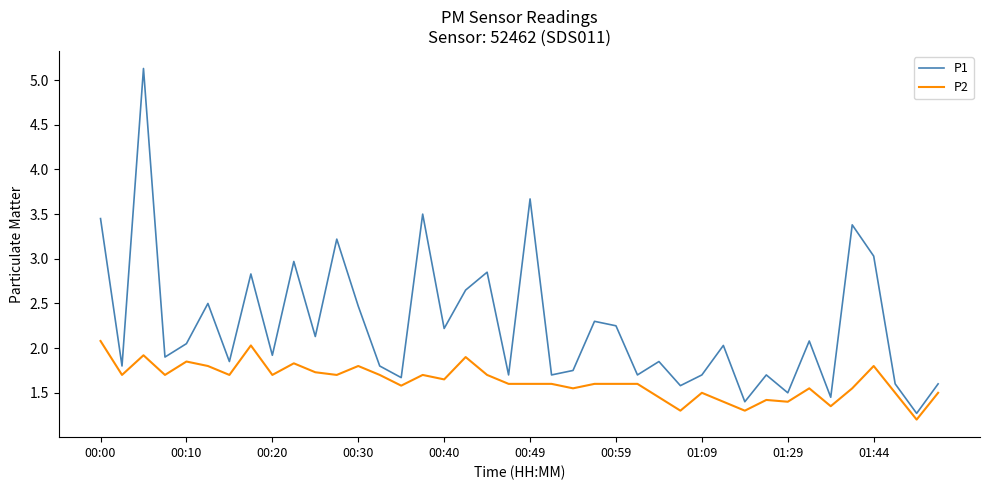

True or false: P1 has more than 1 points higher than both neighbors.

True